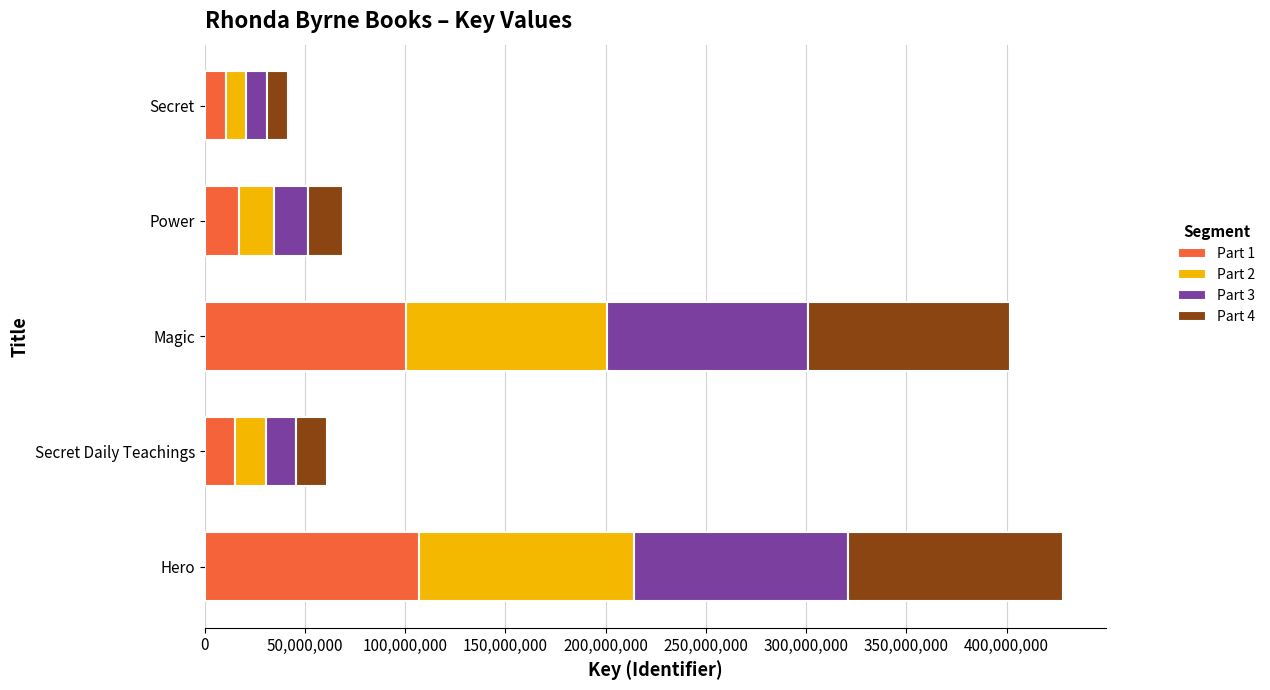

What is the difference between the maximum and second lowest values in the Part 1 series?

91769995